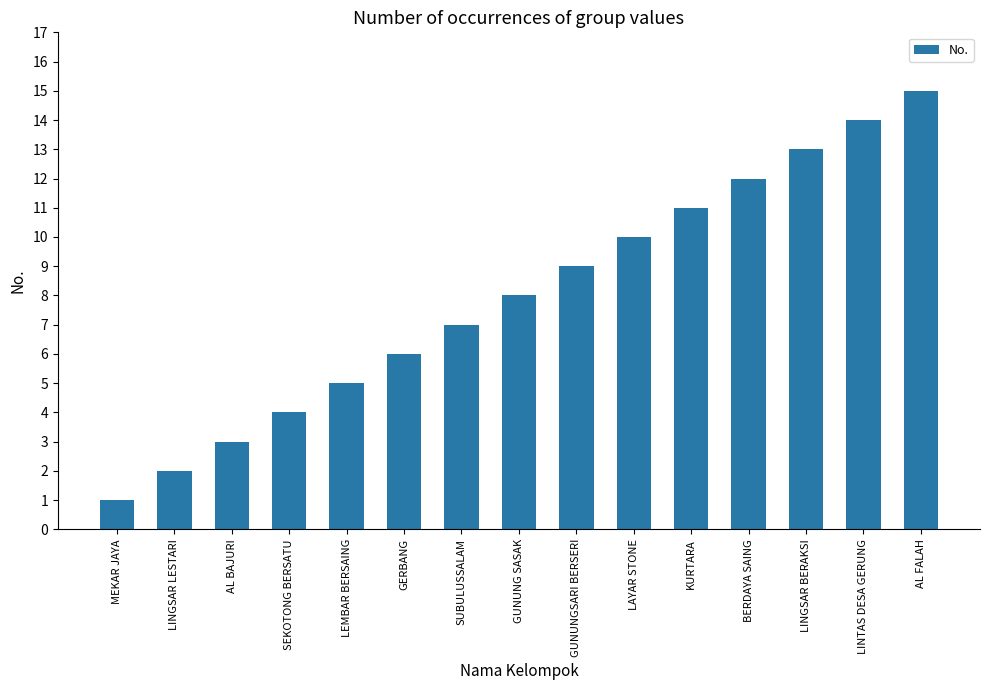

Reading left to right, list all the values displayed in this chart.

MEKAR JAYA=1	LINGSAR LESTARI=2	AL BAJURI=3	SEKOTONG BERSATU=4	LEMBAR BERSAING=5	GERBANG=6	SUBULUSSALAM=7	GUNUNG SASAK=8	GUNUNGSARI BERSERI=9	LAYAR STONE=10	KURTARA=11	BERDAYA SAING=12	LINGSAR BERAKSI=13	LINTAS DESA GERUNG=14	AL FALAH=15